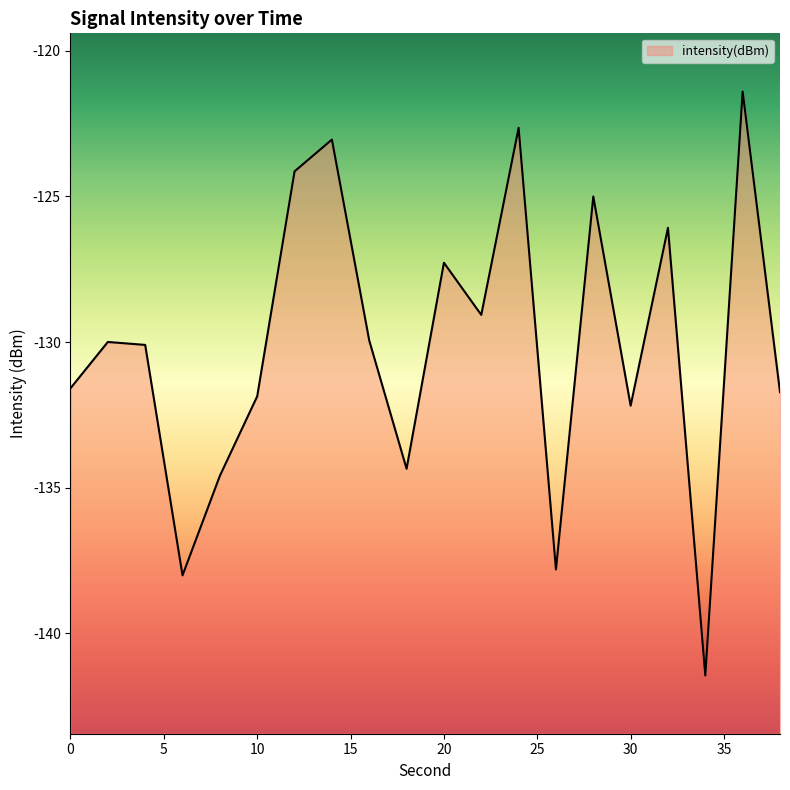

What is the value of the 14th point from the left?

-137.8